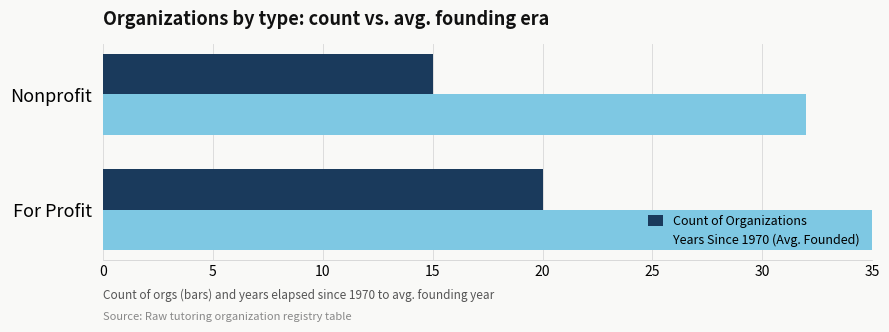

True or false: Years Since 1970 (Avg. Founded) has a value of 52 at For Profit.

False